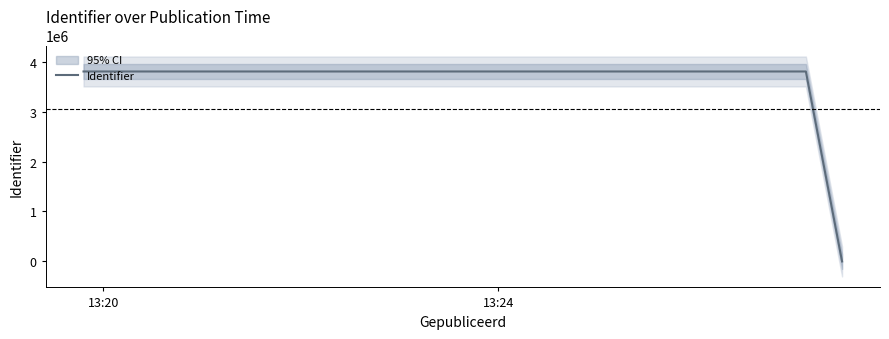

How many distinct data groups are displayed?

1